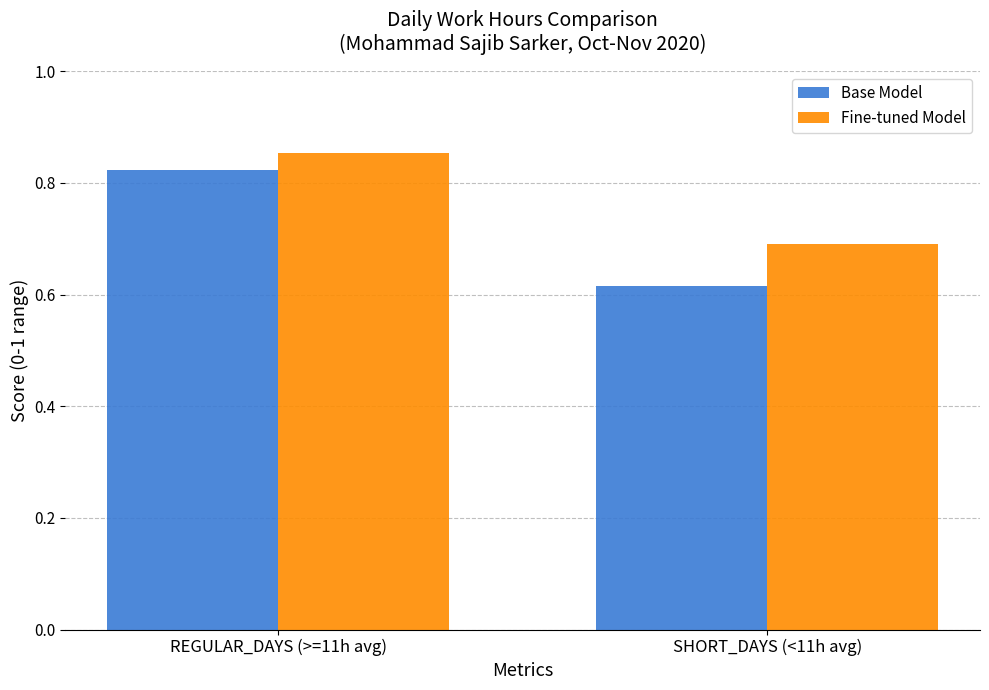

Is it true that Base Model equals 0.2 at SHORT_DAYS (<11h avg)?

False